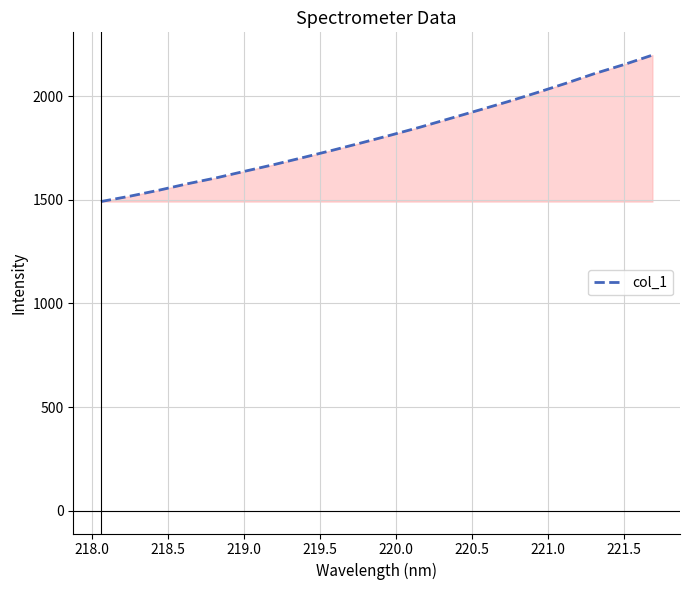

What is the minimum value shown in the chart?

1491.9